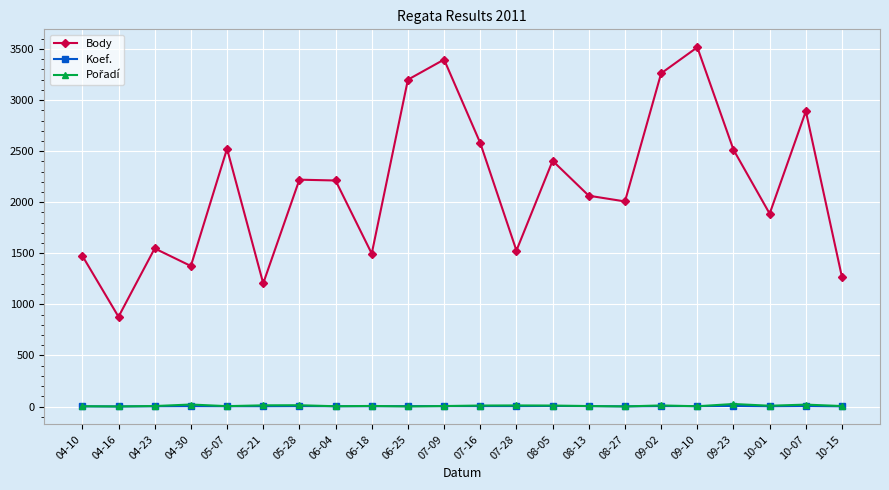

Which series has the largest total across all categories?

Body